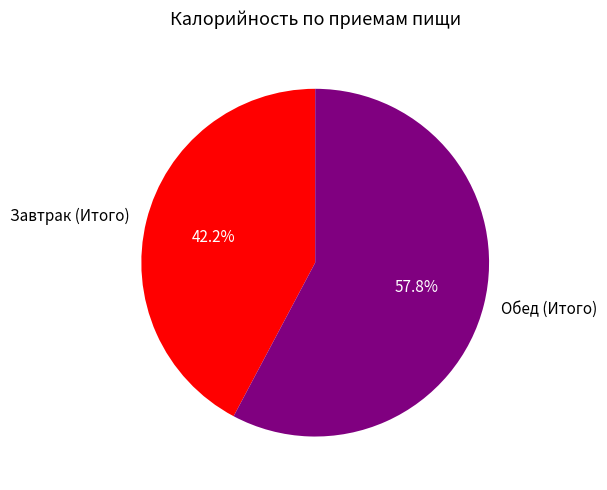

Rank the categories by value from highest to lowest.

Обед (Итого), Завтрак (Итого)